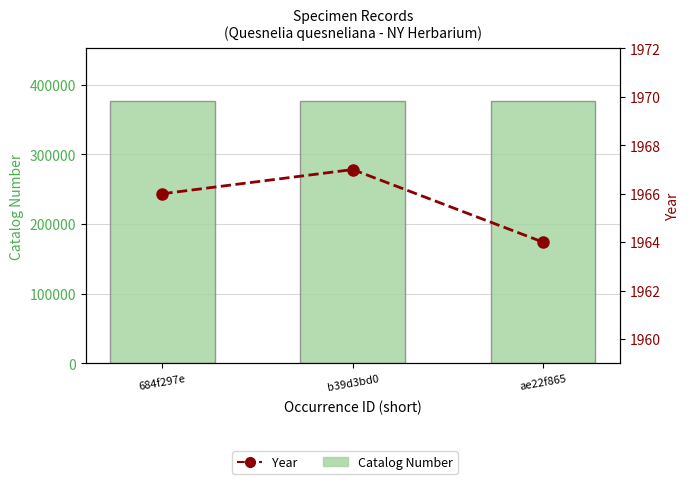

What is the spread (max minus min) of values at b39d3bd0?

374897